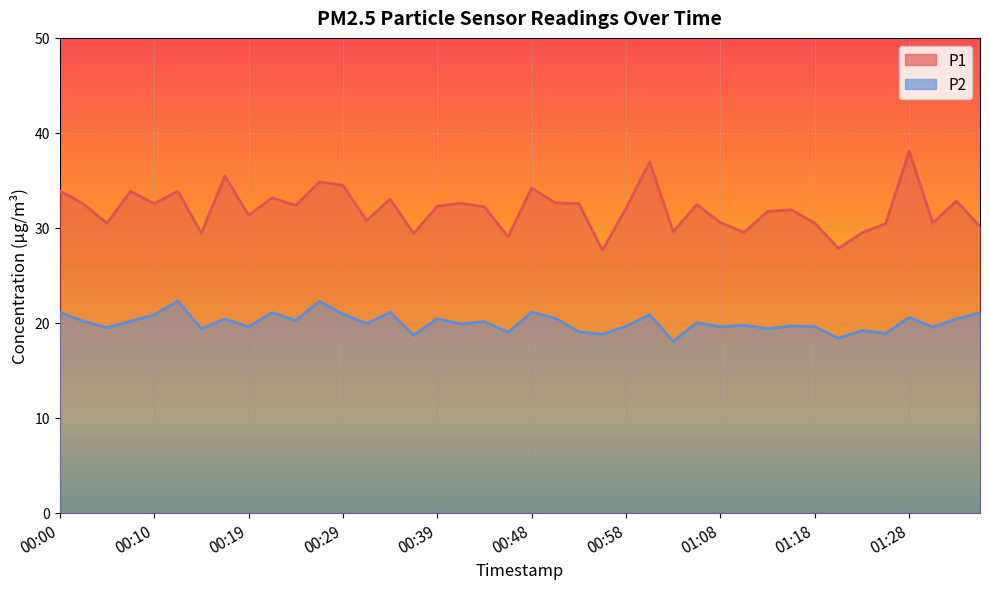

What is the smallest value displayed?

18.1